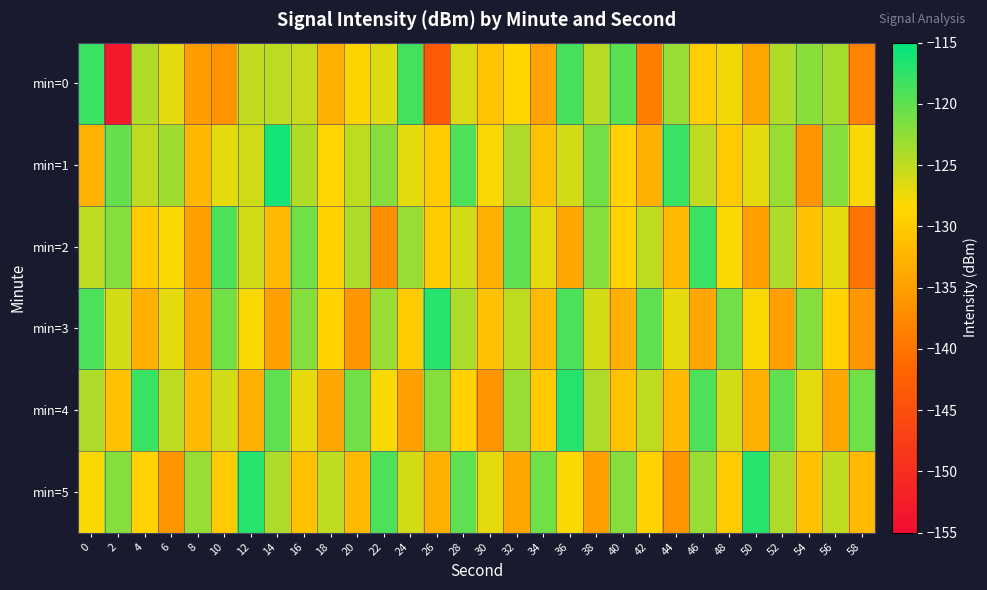

How many distinct data groups are displayed?

6